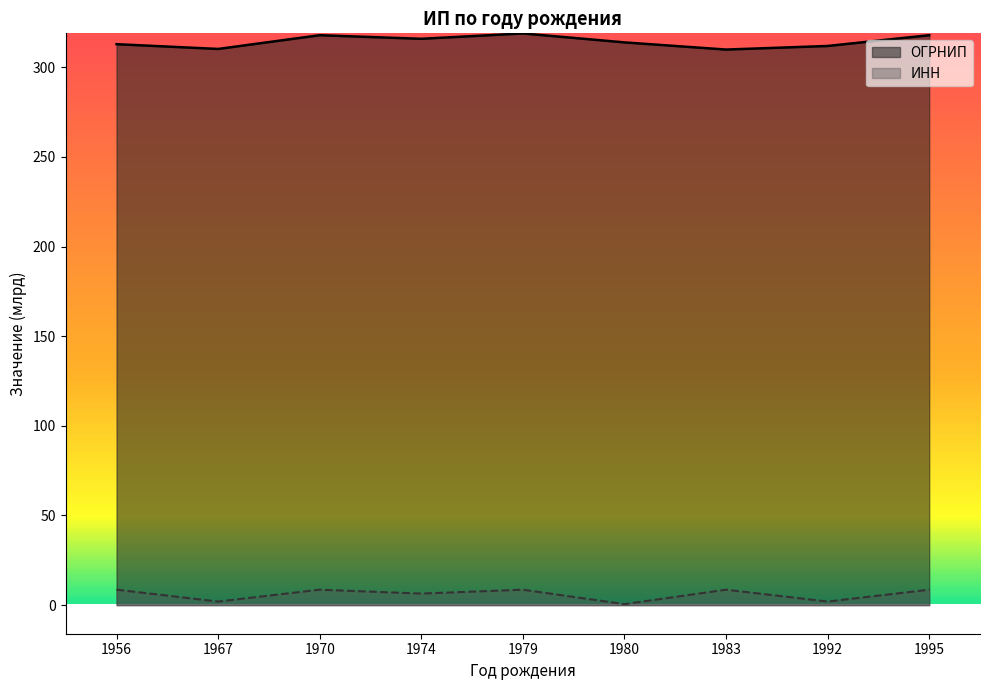

How many lines are shown in the chart?

2